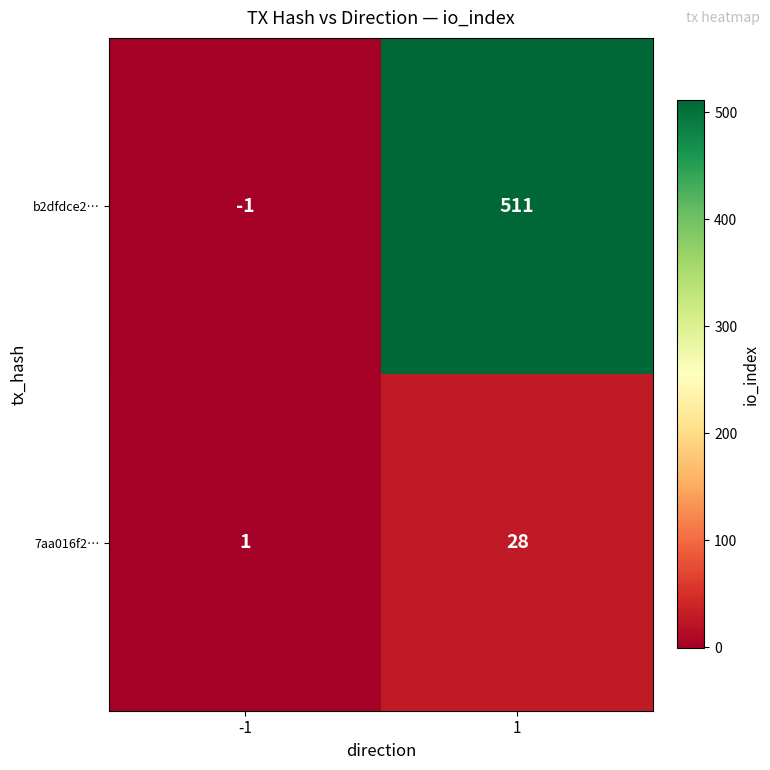

Which series has the widest spread of values?

b2dfdce2…